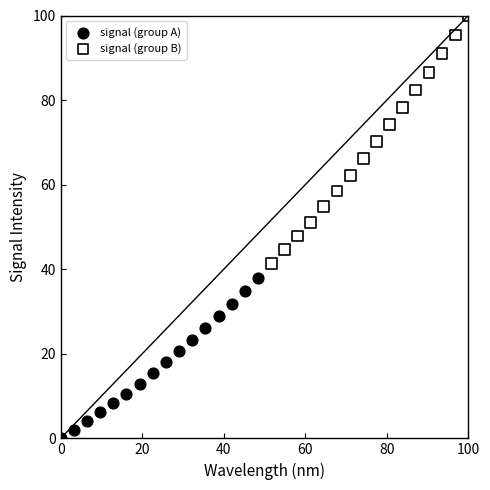

What are all the series names shown in the legend?

signal (group A), signal (group B)